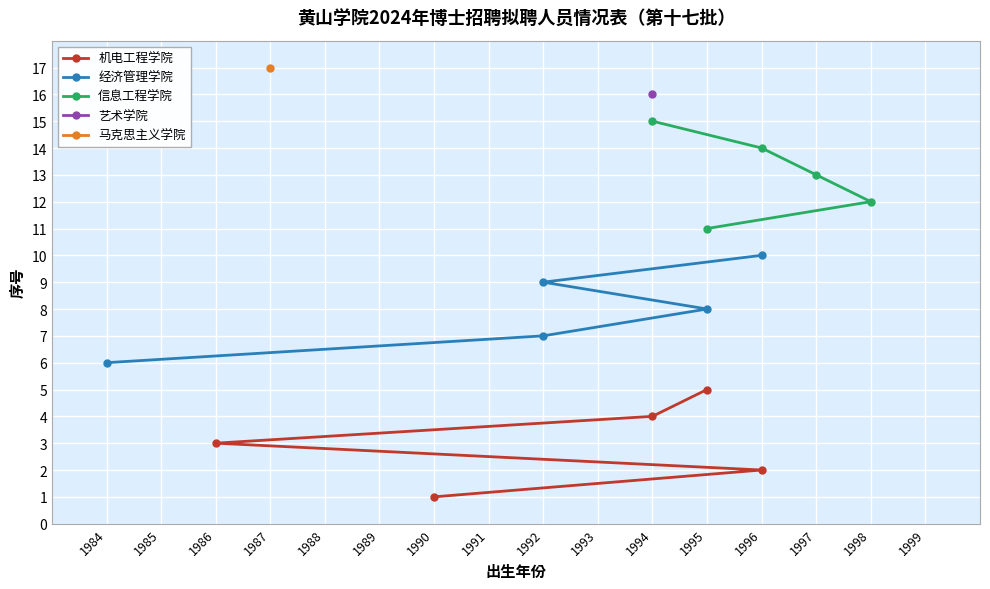

Is it true that 机电工程学院 equals 2 at 1986?

False